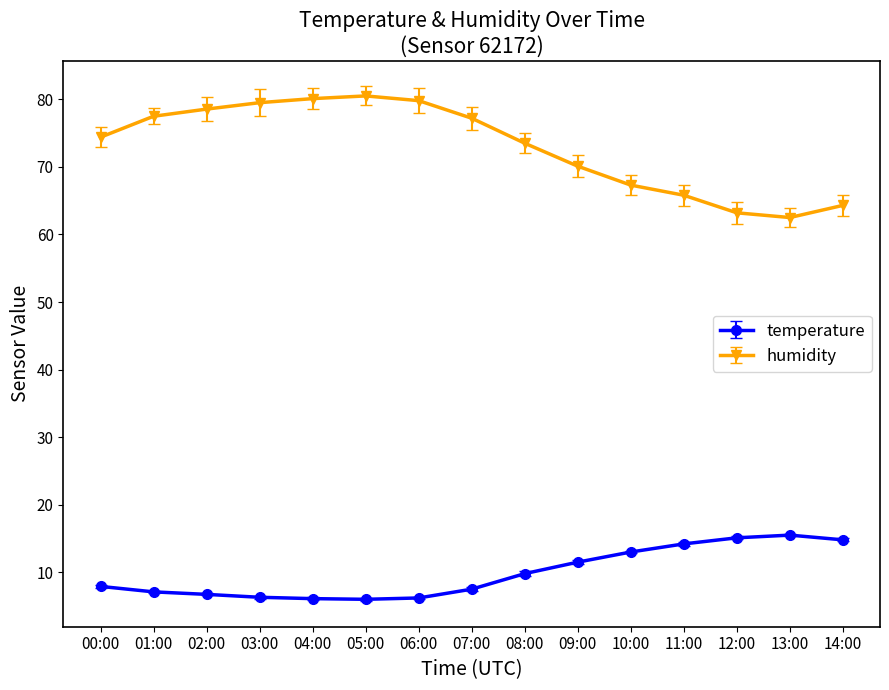

What is the lowest value of the temperature series?

6.0